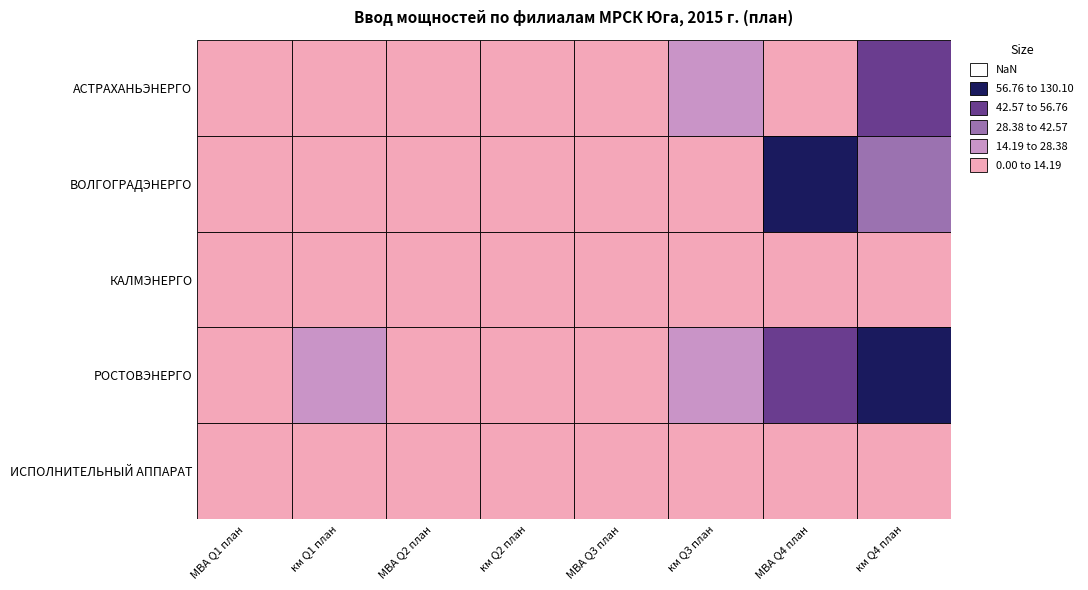

Count the number of categories in the chart.

8